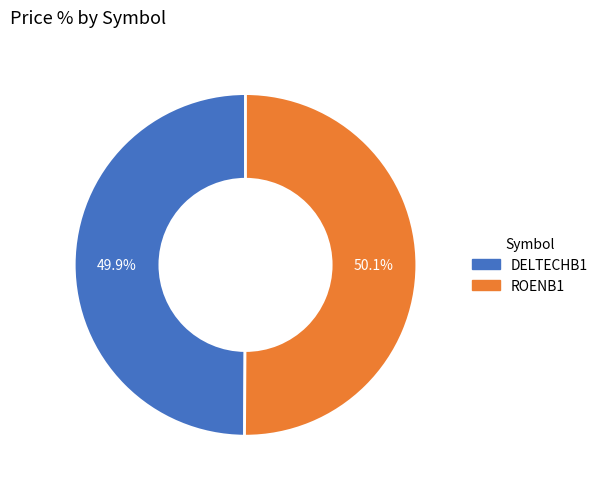

To the nearest percent, what is the combined percentage of DELTECHB1 and ROENB1?

100%